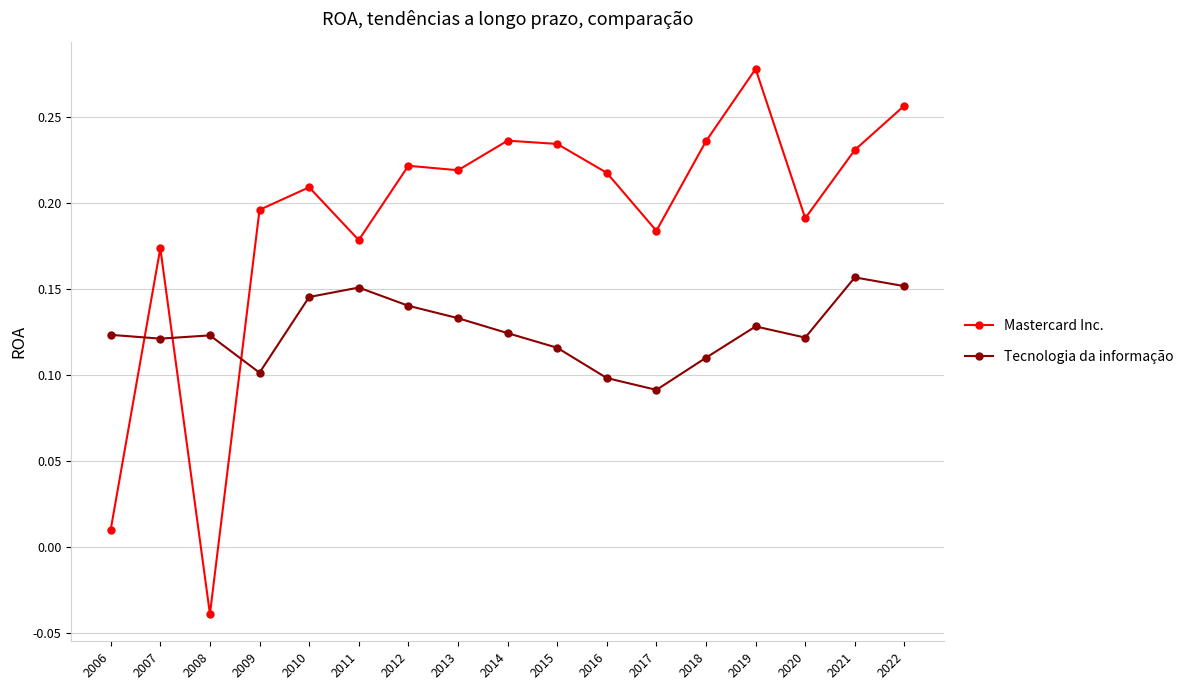

What is the sum of the Mastercard Inc. values at 2017 and 2021?

0.4